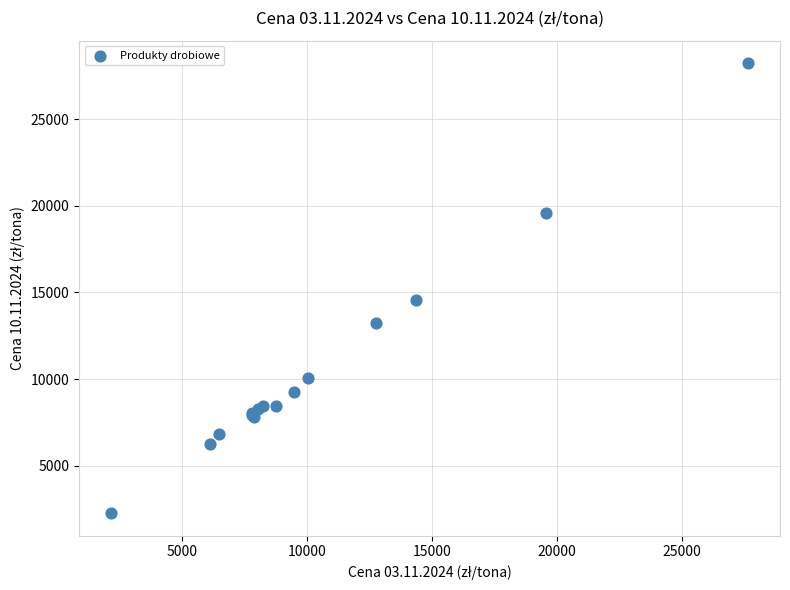

What Y value in the scatter plot is closest to 15247?

14565.5